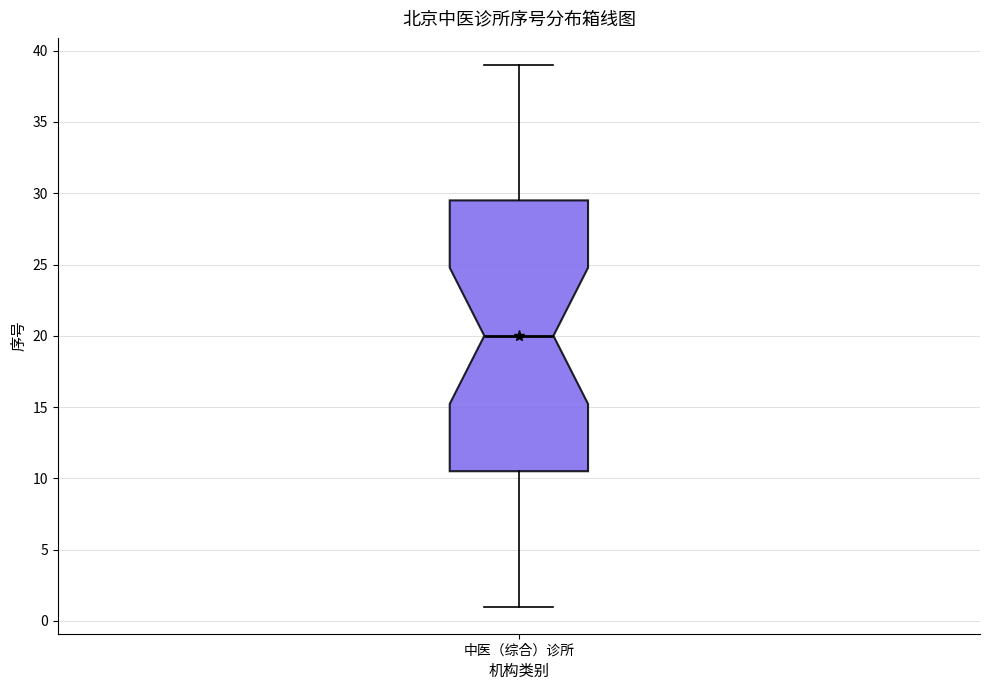

Read this box plot against the y-axis: the position of the median line, the range covered by the box, and the ends of both whiskers. The values are not printed on the chart, so give them approximately, as read against the axis.

median 20.0, box 10.5 to 29.5, whiskers 1.0 to 39.0